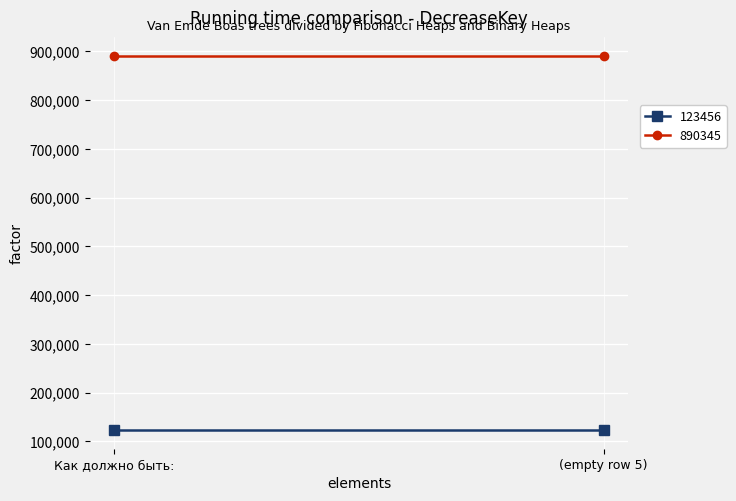

Which category has the lowest value in the 123456 series?

Как должно быть: